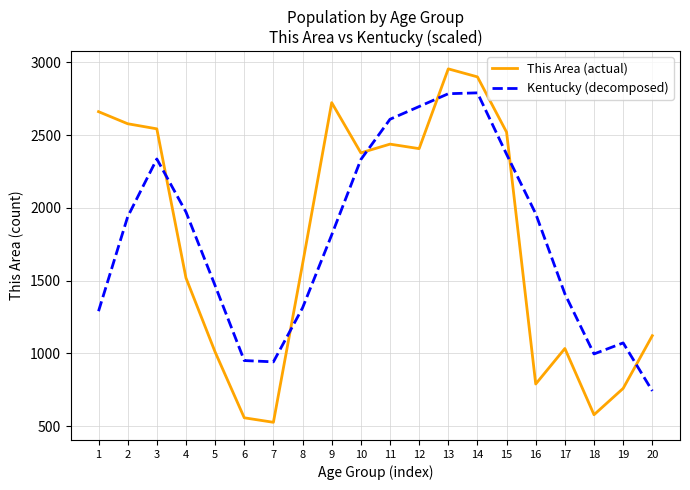

At how many categories does at least one series exceed 2064?

10